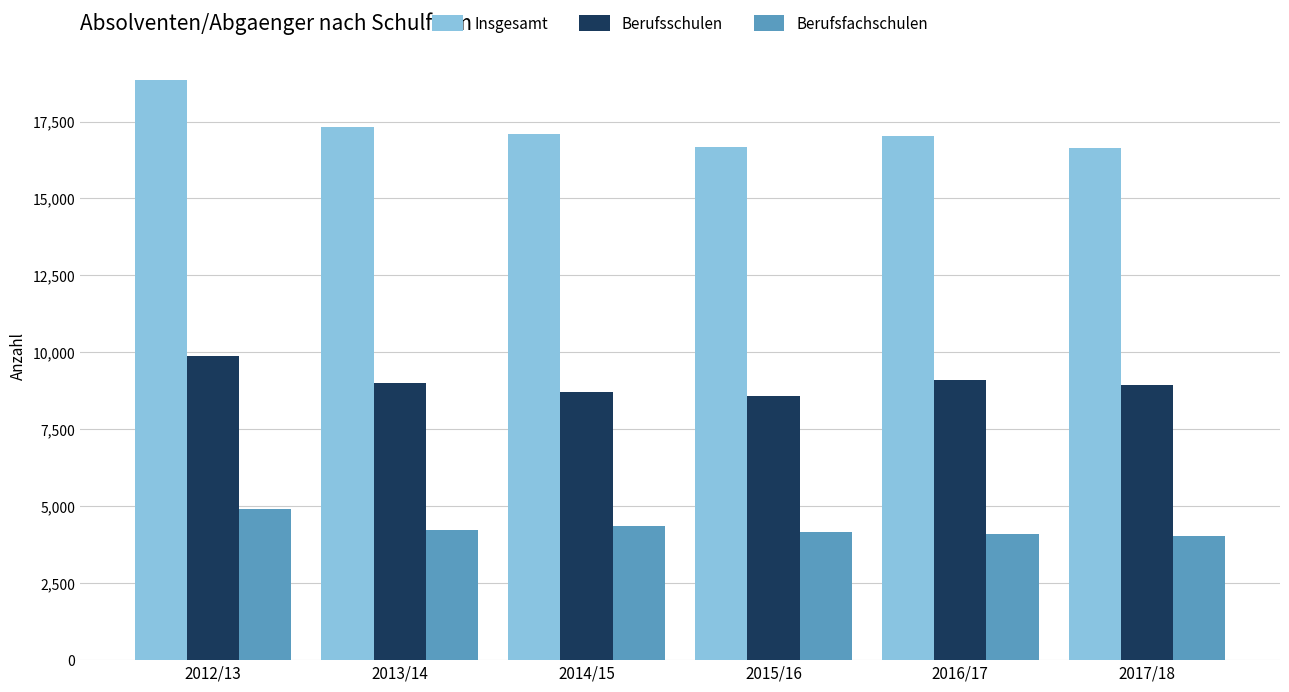

List the series in order of their peak value, lowest first.

Berufsfachschulen, Berufsschulen, Insgesamt